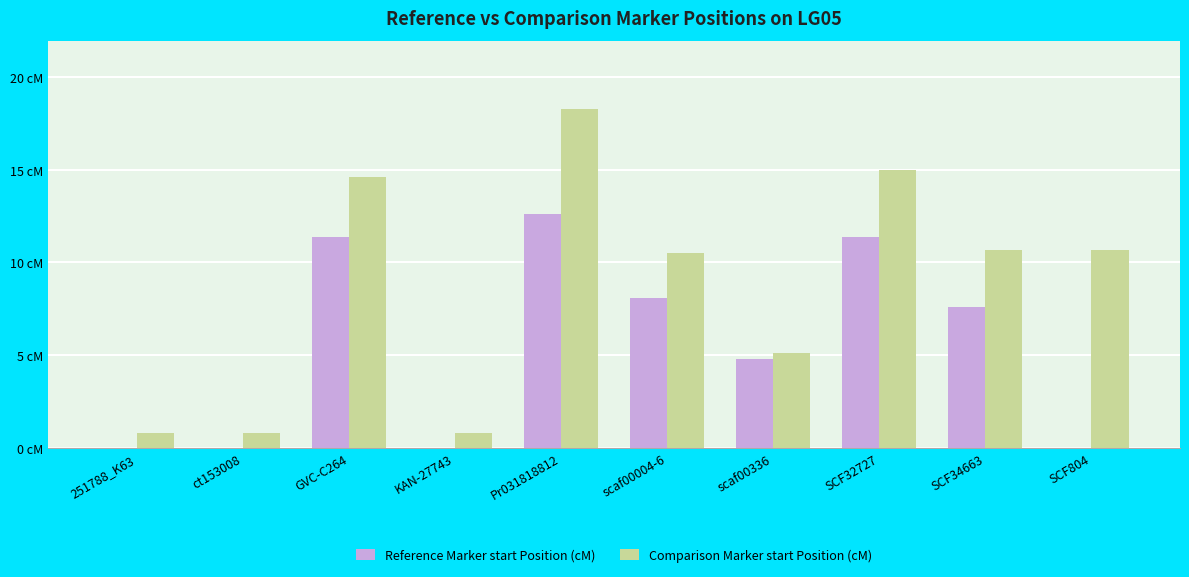

What are all the series names shown in the legend?

Reference Marker start Position (cM), Comparison Marker start Position (cM)